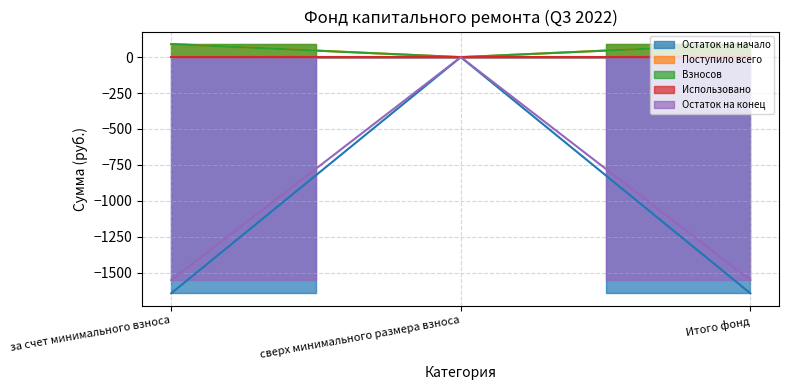

What is the value of the Взносов point at the 1st from the left?

91.1